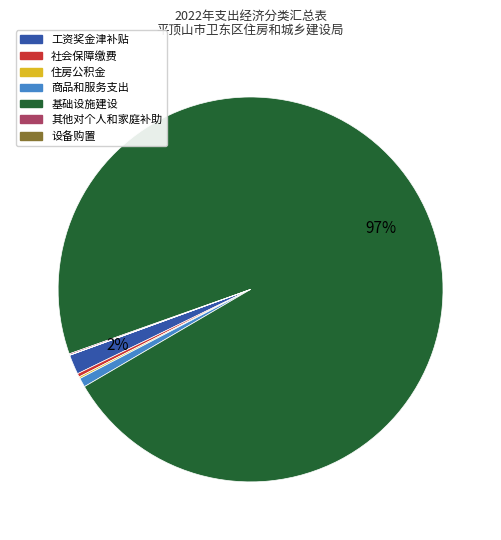

Do 工资奖金津补贴 and 基础设施建设 together represent more than half of the pie?

Yes